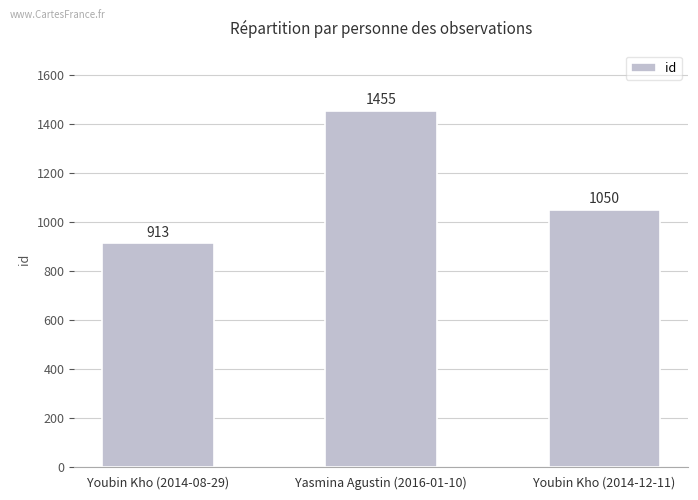

What is the difference between the maximum and second lowest values?

405